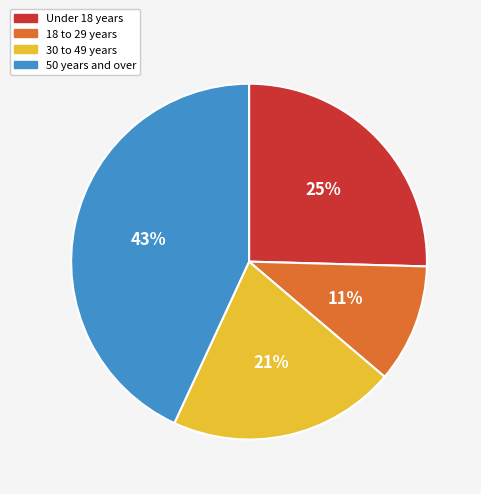

To the nearest percent, what percentage of the pie is 30 to 49 years?

21%